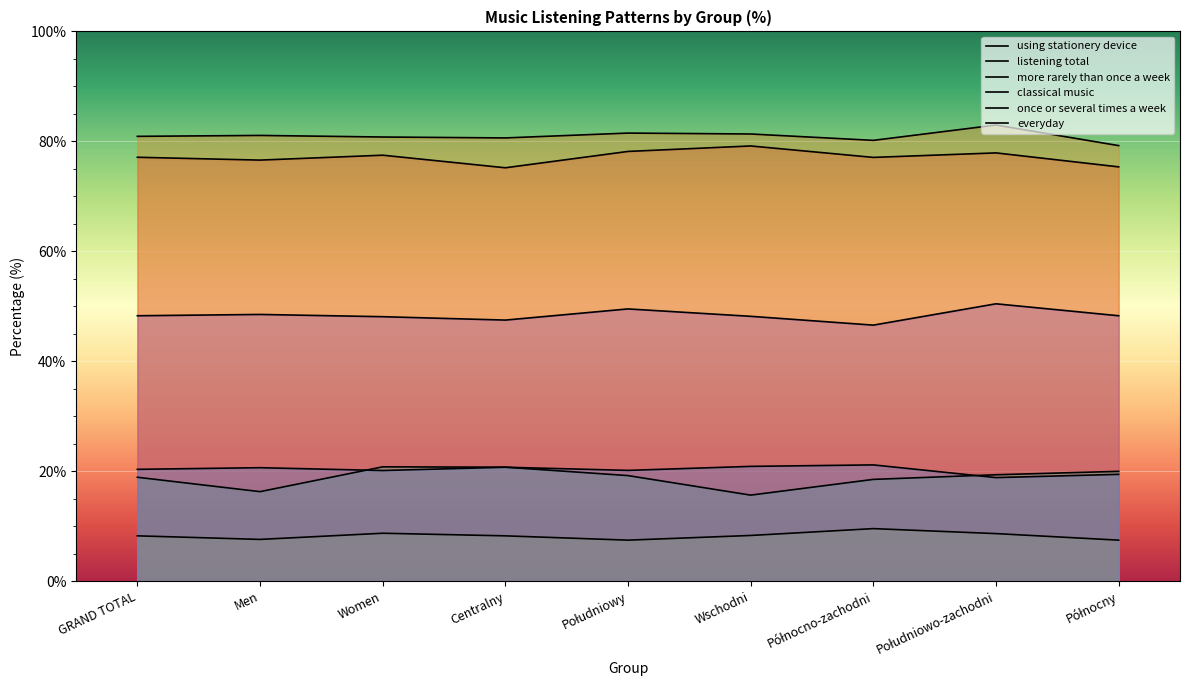

Where is the first local maximum for once or several times a week?

Men